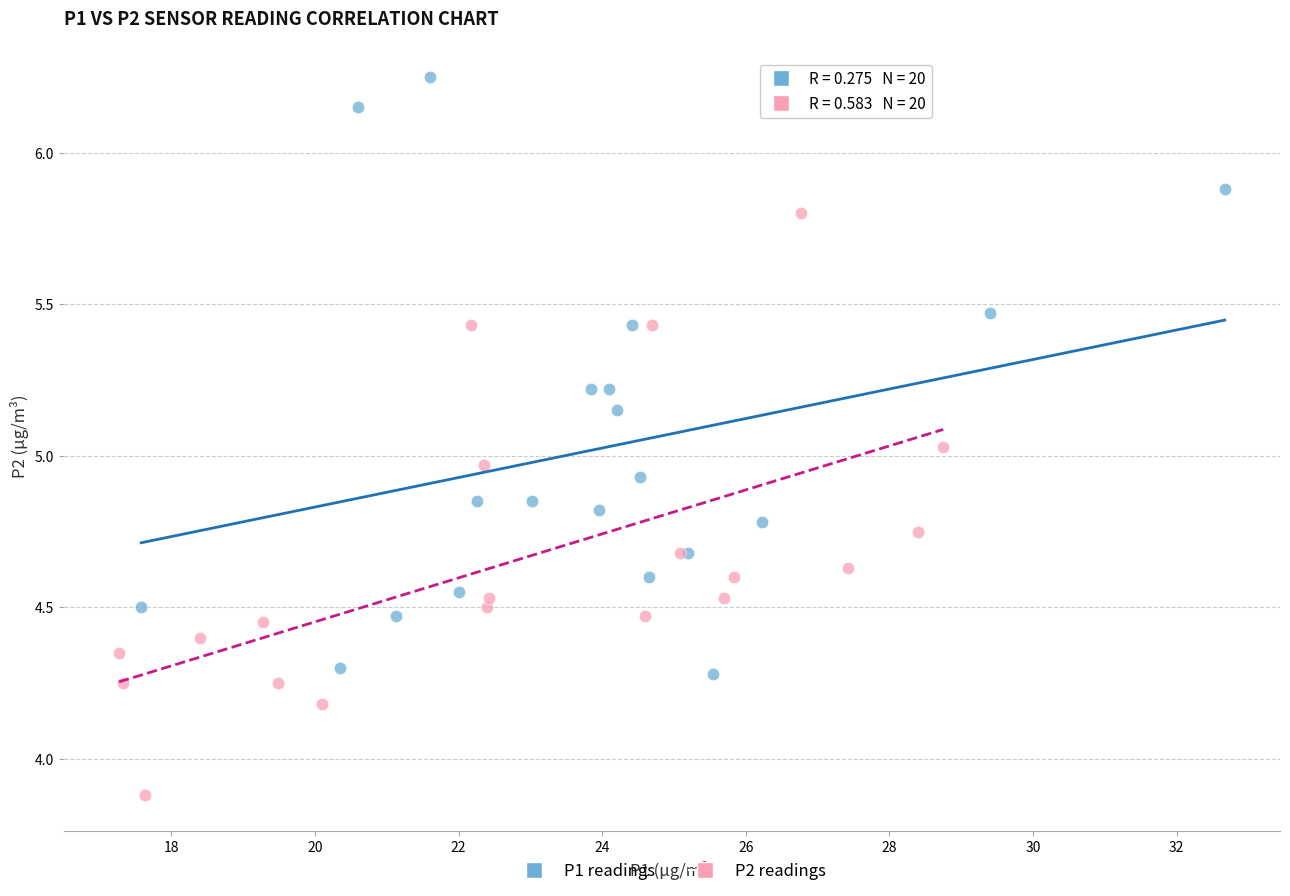

Which series has the largest Y range (max minus min)?

P1 readings